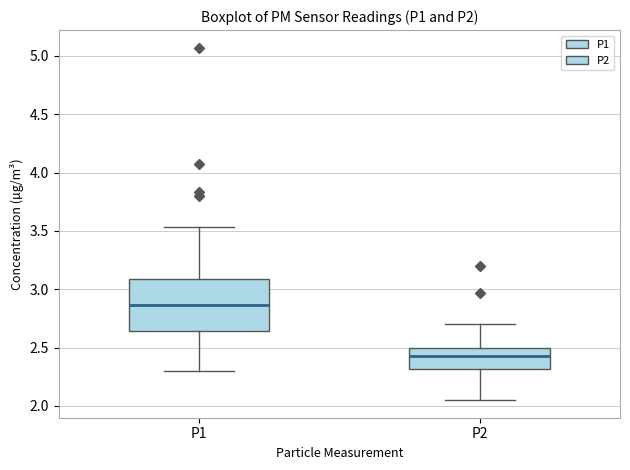

Where does the upper whisker of the box for P2 end on the y-axis? The values are not printed on the chart, so give them approximately, as read against the axis.

2.70